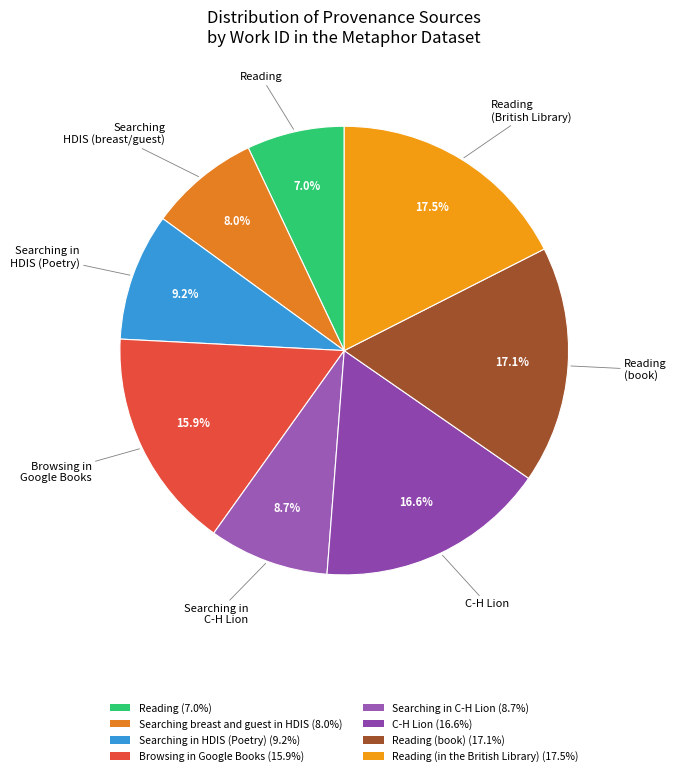

How many slices are in this pie chart?

8